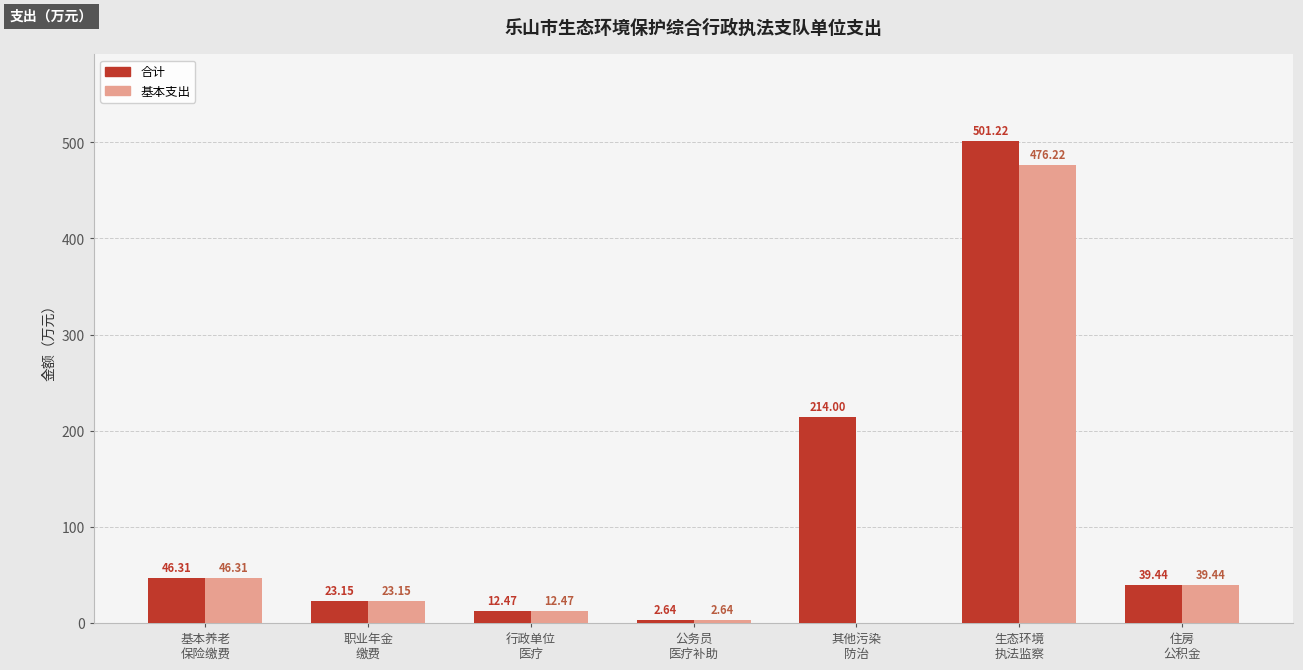

What is the difference between the 基本支出 values at 职业年金
缴费 and 公务员
医疗补助?

20.5